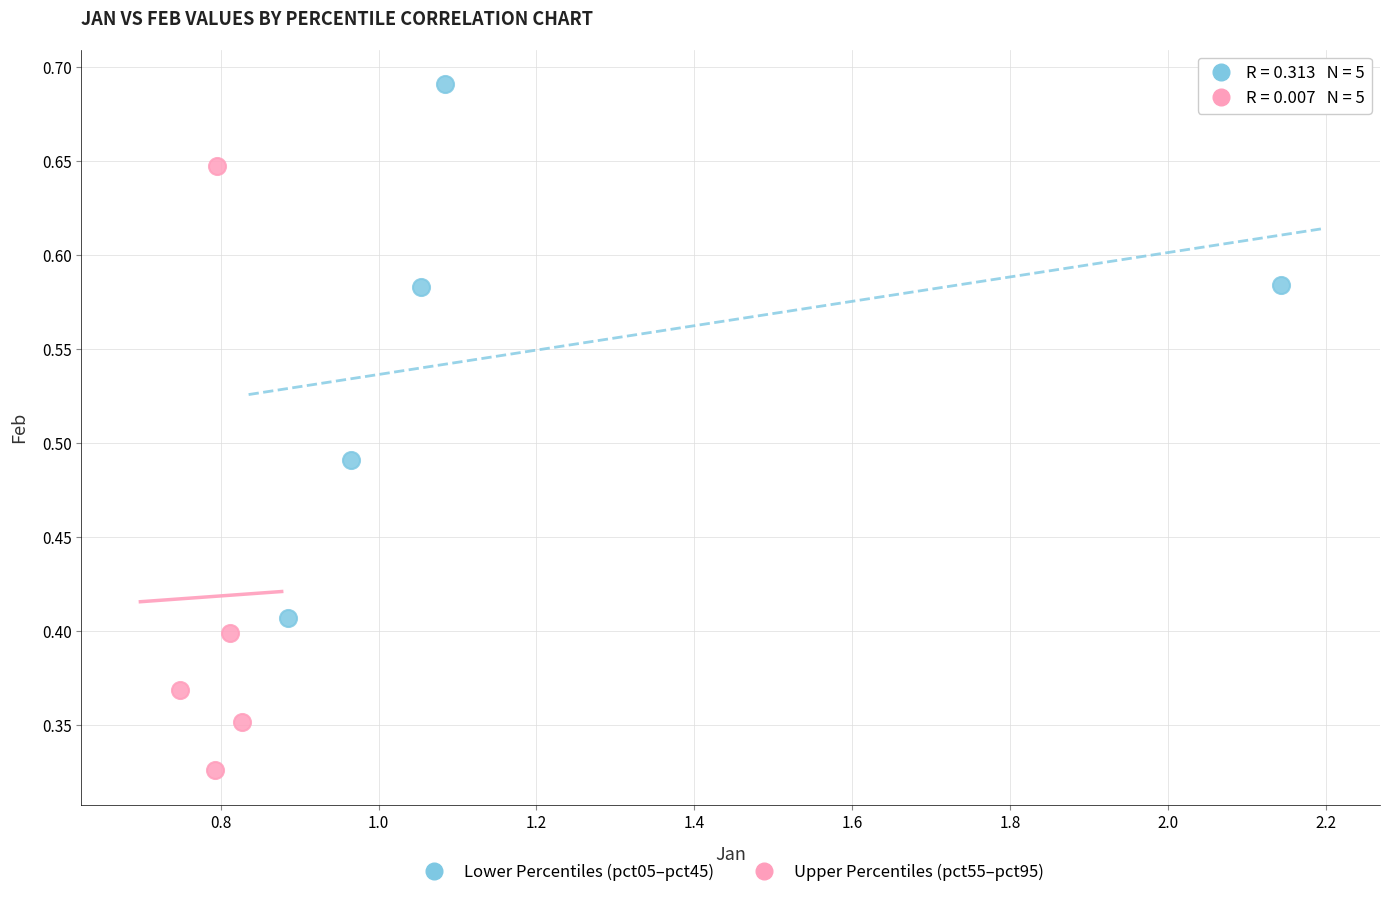

Which series reaches the maximum Y coordinate?

Lower Percentiles (pct05–pct45)